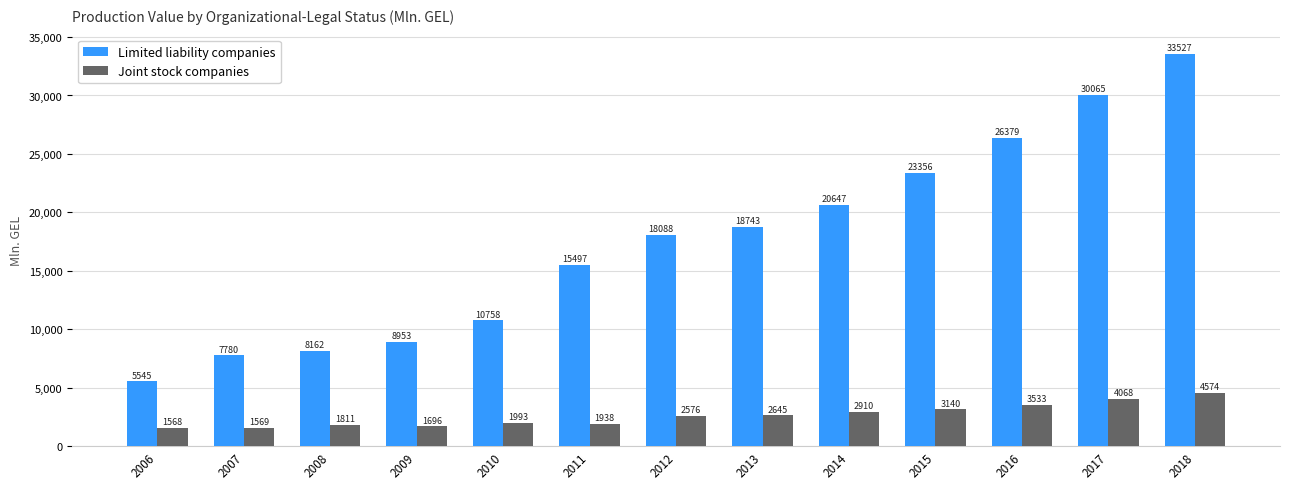

Read the Limited liability companies value at 2007.

7779.8